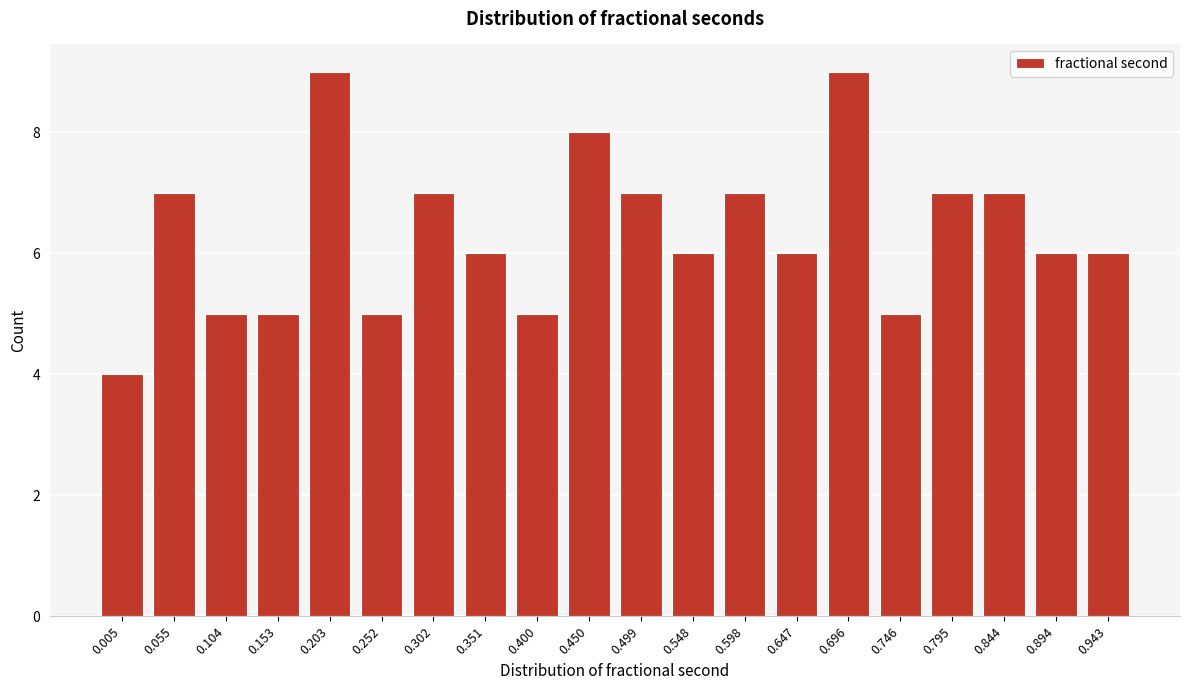

Reading left to right, list all the values displayed in this chart.

0.005=4	0.055=7	0.104=5	0.153=5	0.203=9	0.252=5	0.302=7	0.351=6	0.400=5	0.450=8	0.499=7	0.548=6	0.598=7	0.647=6	0.696=9	0.746=5	0.795=7	0.844=7	0.894=6	0.943=6